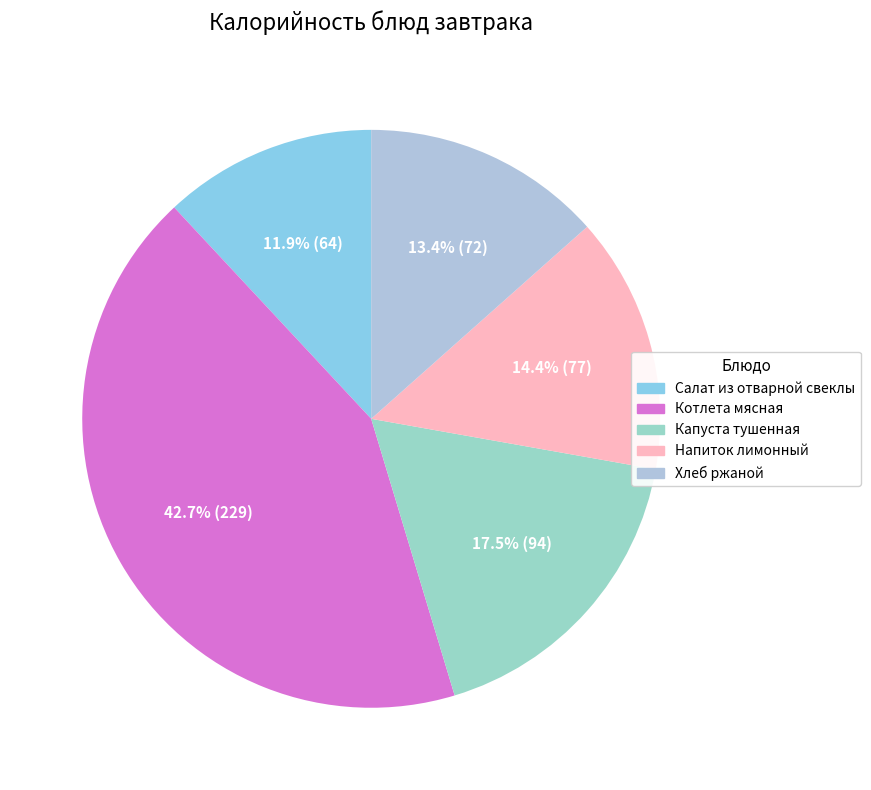

To the nearest percent, what is the combined percentage of Котлета мясная and Напиток лимонный?

57%